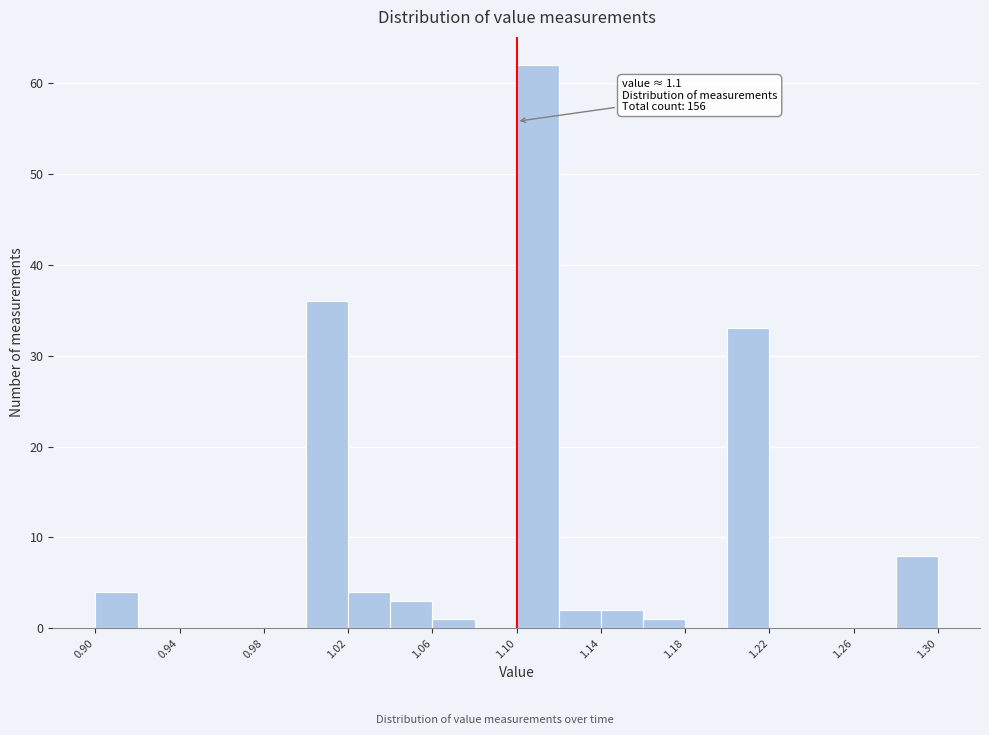

Which range on the x-axis has the tallest bar?

1.10 to 1.12